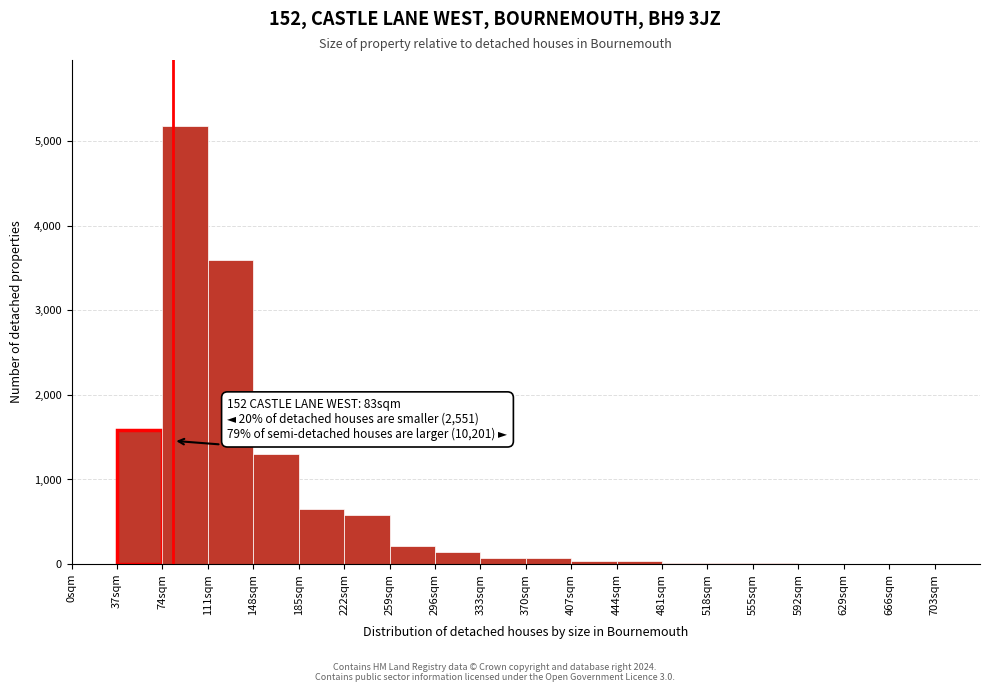

Which range on the x-axis has the tallest bar?

74 to 111